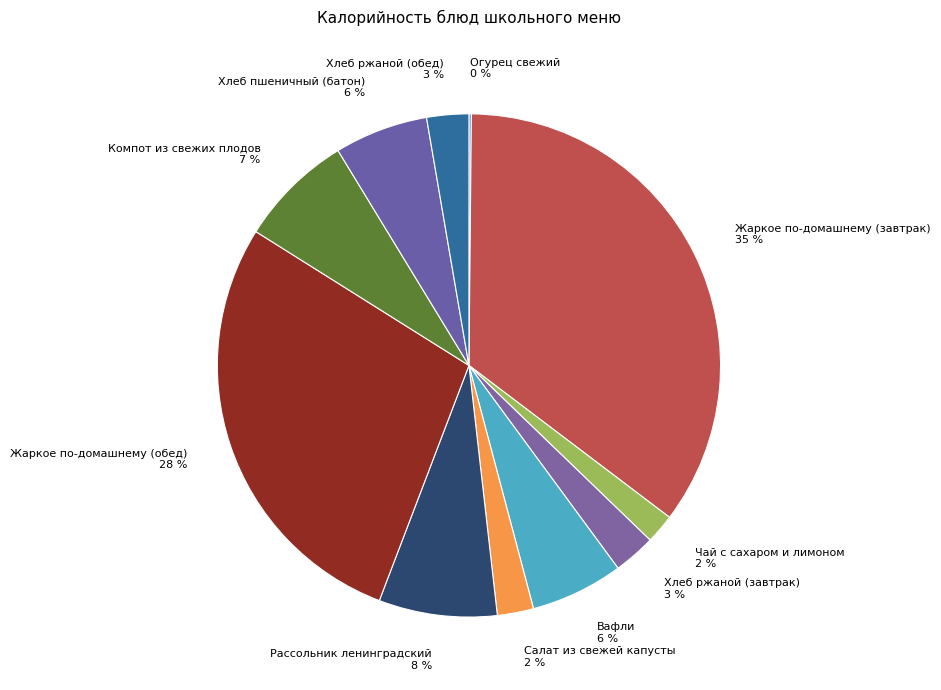

Which category has the biggest portion of the pie?

Жаркое по-домашнему (завтрак)